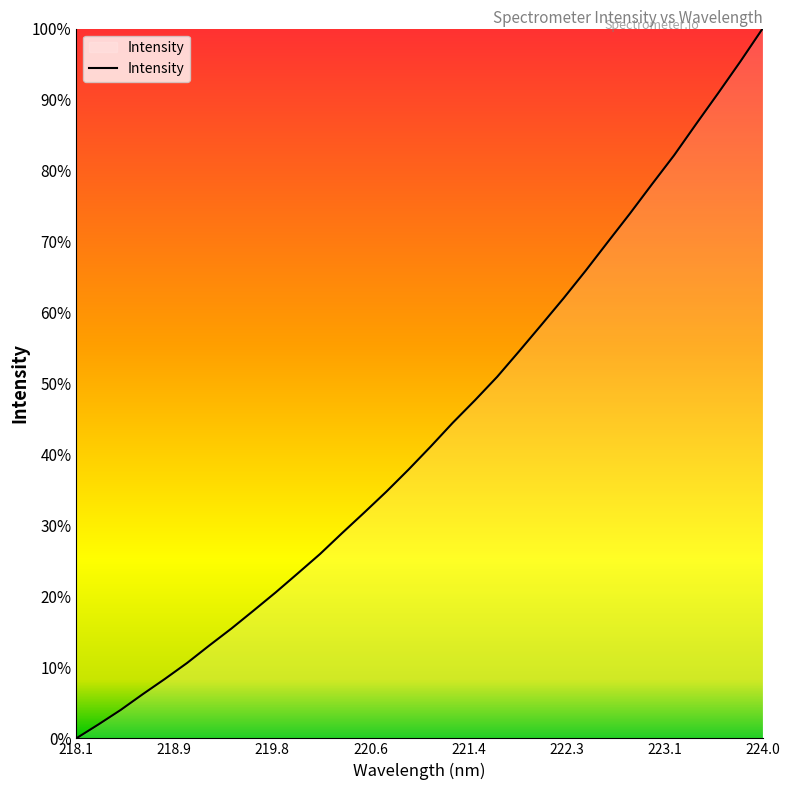

What is the difference between the maximum and minimum values?

100.0